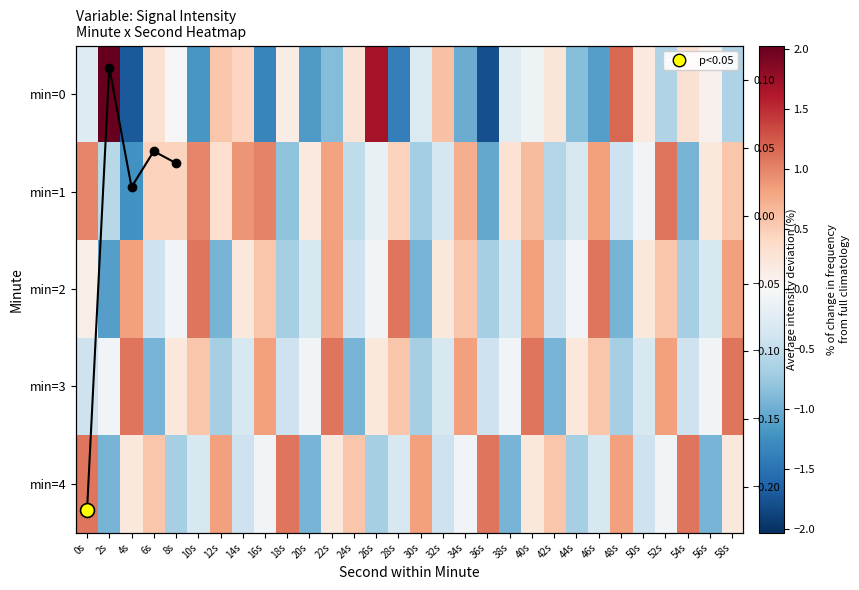

At which label is 3 closest to 0?

2s